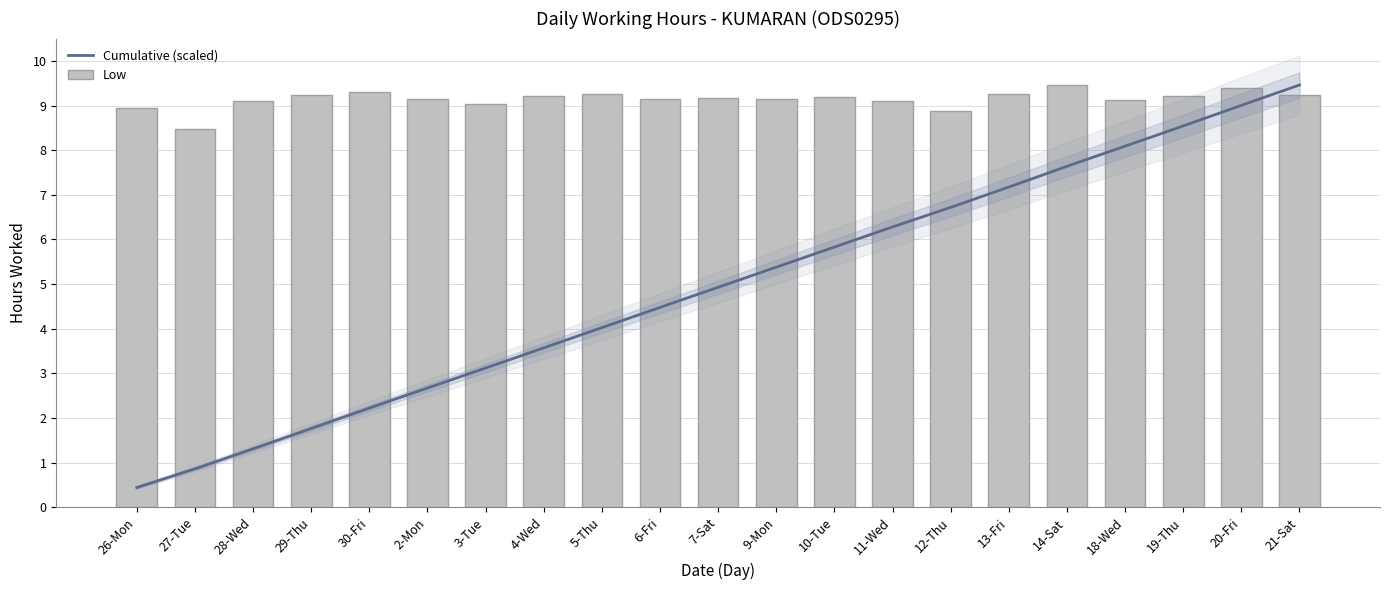

Approximately how many times larger is the value at 20-Fri compared to 13-Fri?

1.0